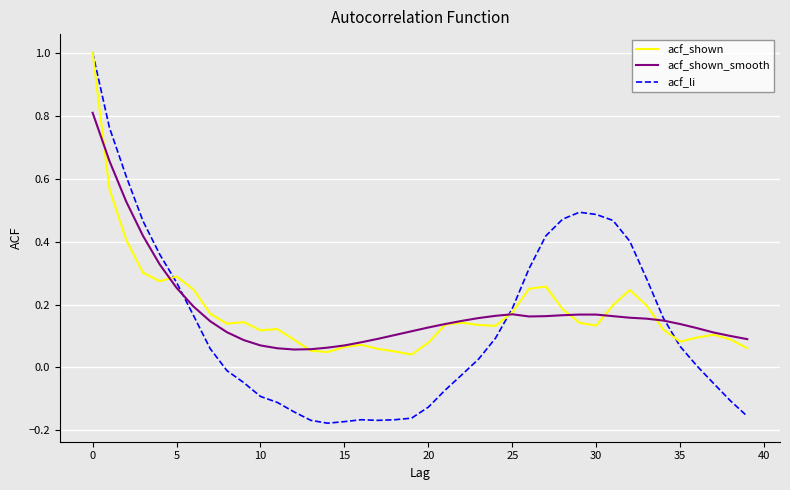

Which series has the largest range (max minus min)?

acf_li